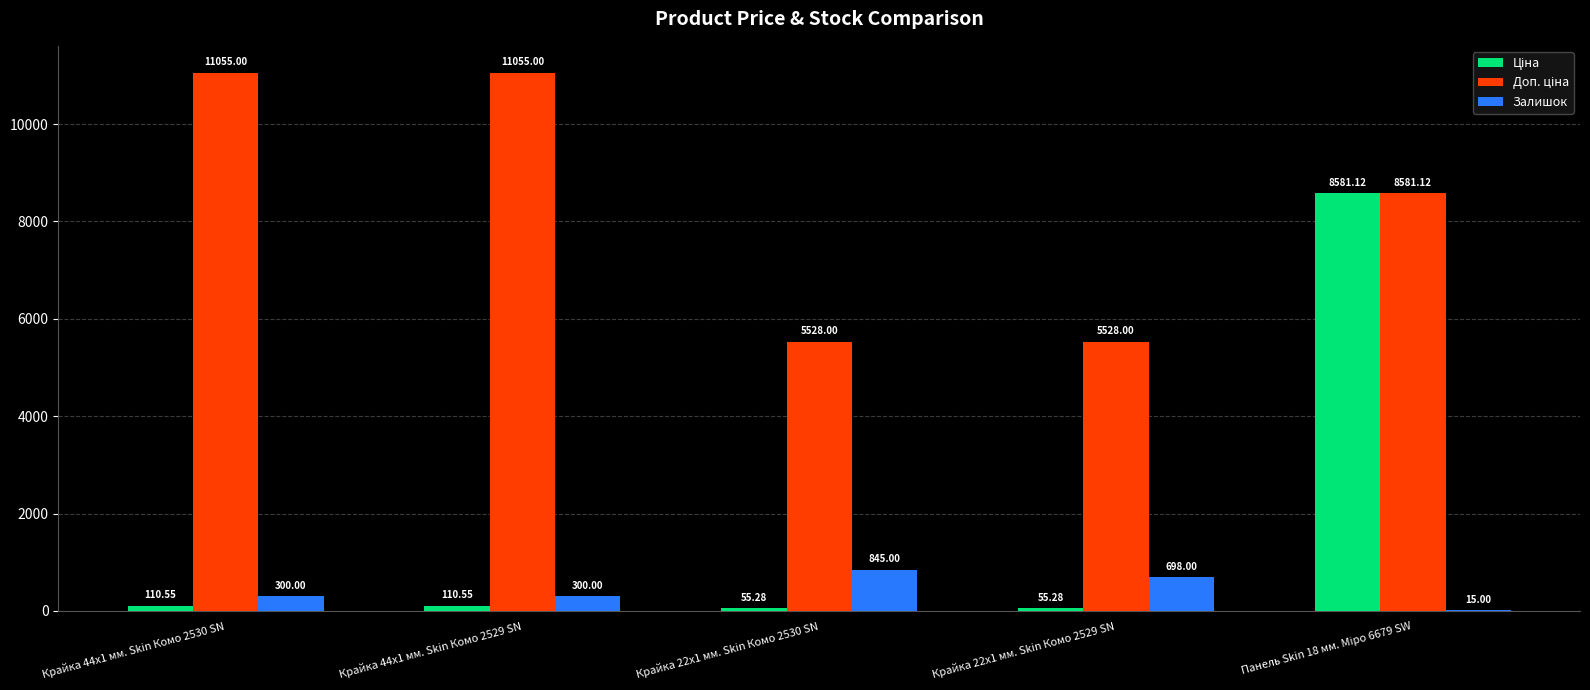

At which category is the sum across all series the highest?

Панель Skin 18 мм. Міро 6679 SW